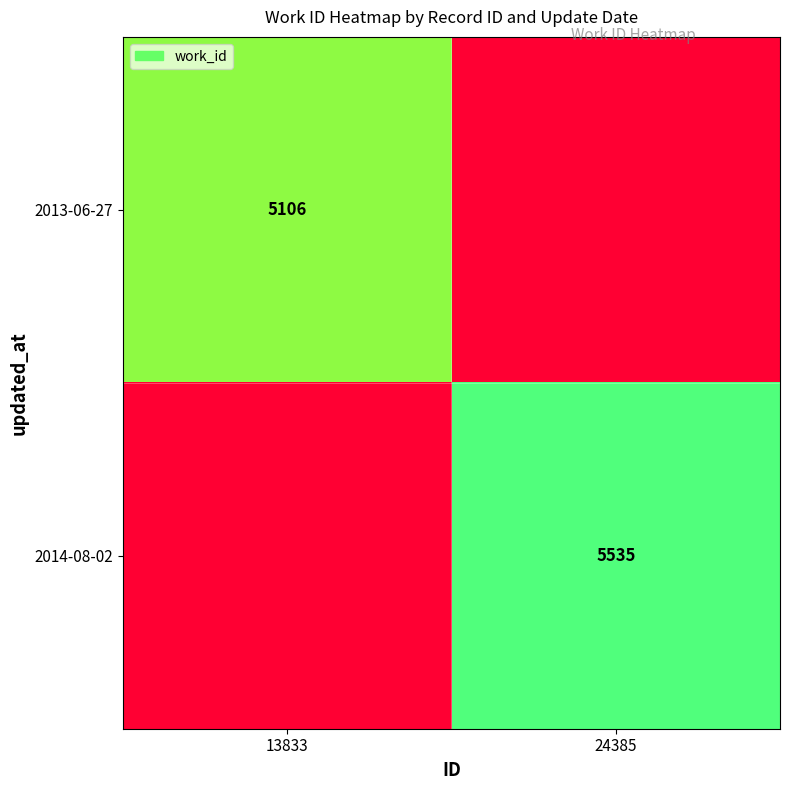

What is the difference between the highest and lowest values at 13833?

5106